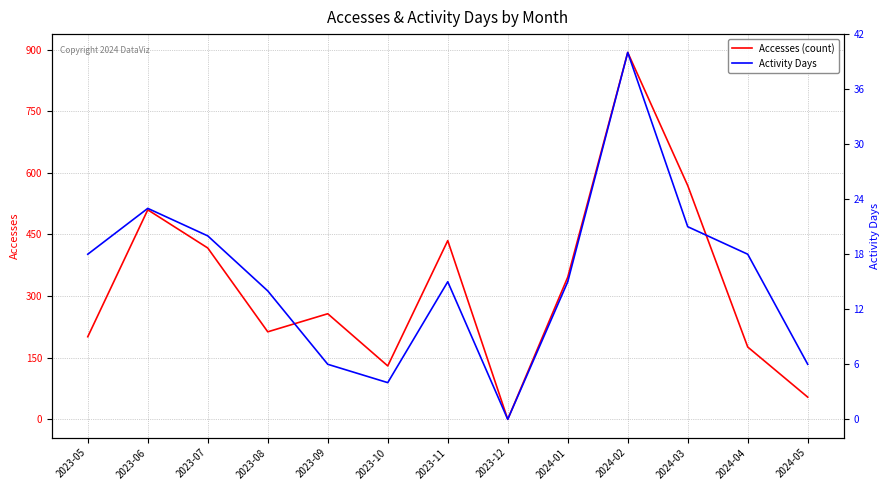

The Accesses (count) series shows 69 at 2023-09. True or false?

False